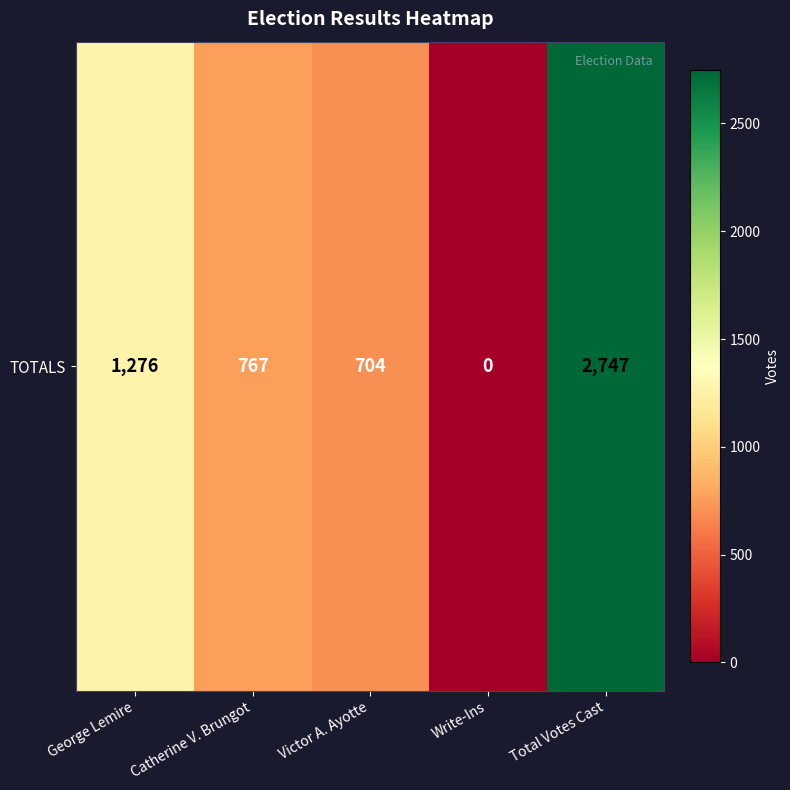

The chart shows a value of 837 at George Lemire. True or false?

False